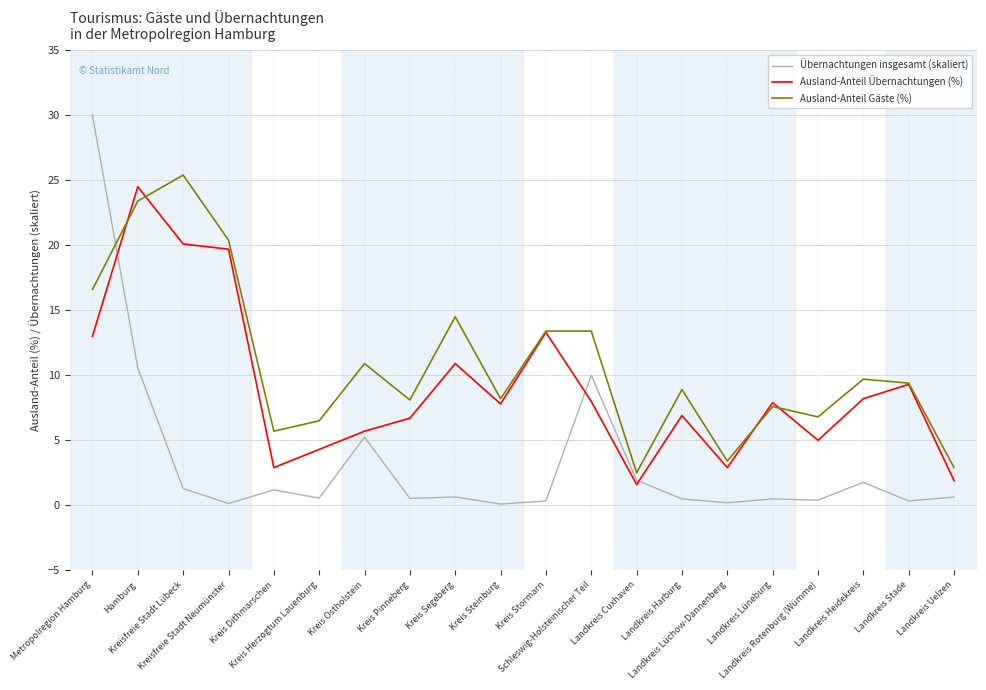

List the series in order of their overall mean, highest first.

Ausland-Anteil Gäste (%), Ausland-Anteil Übernachtungen (%), Übernachtungen insgesamt (skaliert)